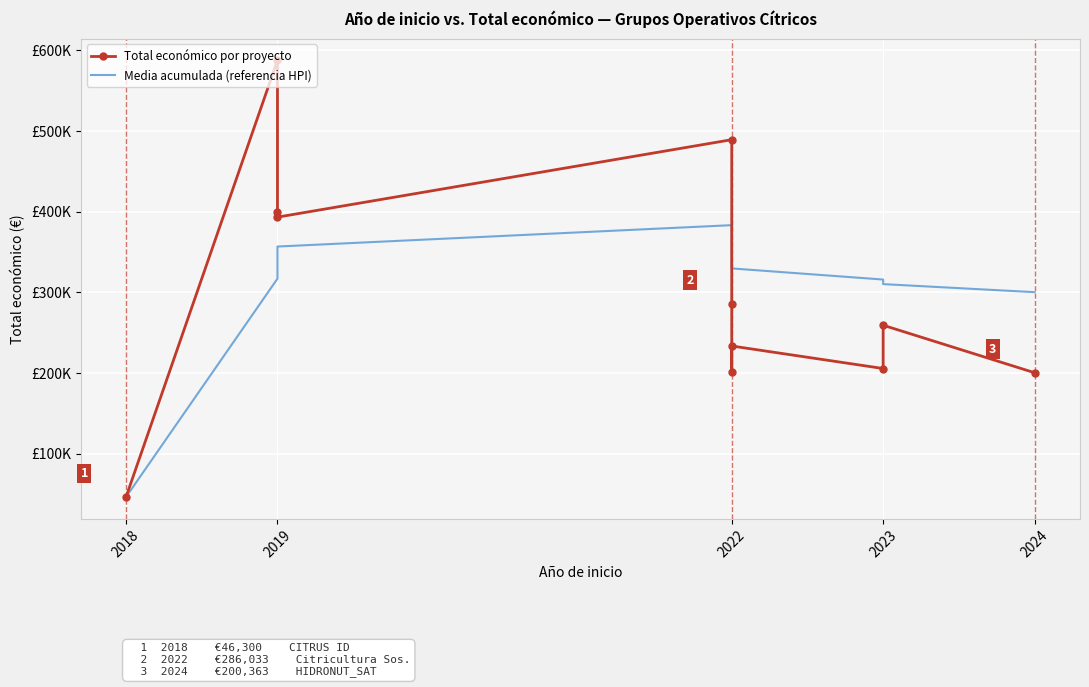

What is the value of the Media acumulada (referencia HPI) point at the 5th from the left?

383340